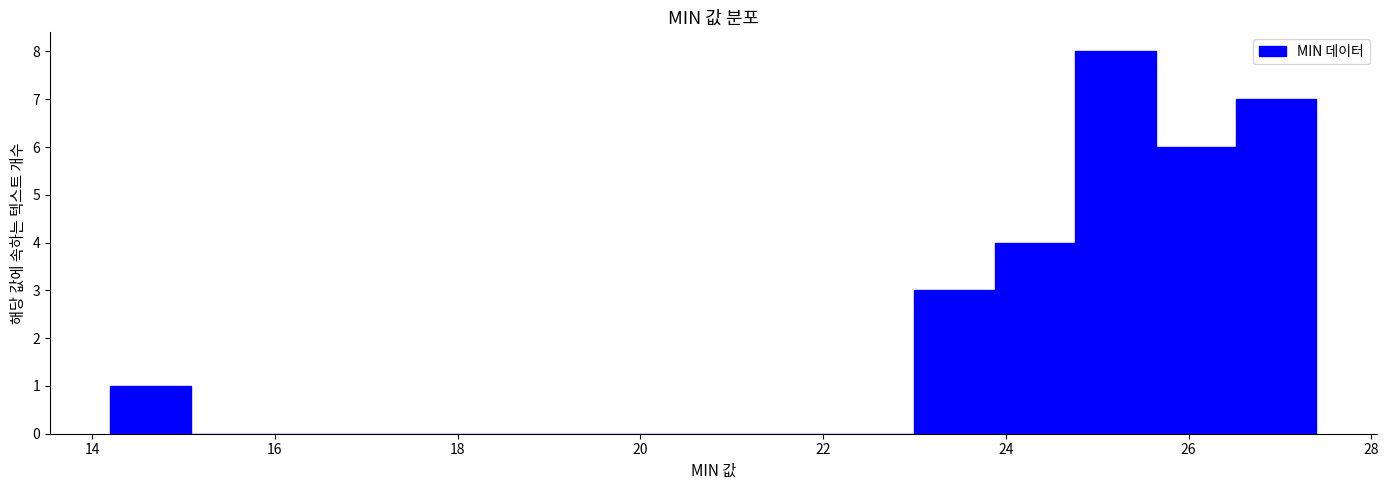

Which range on the x-axis has the tallest bar?

24.76 to 25.64